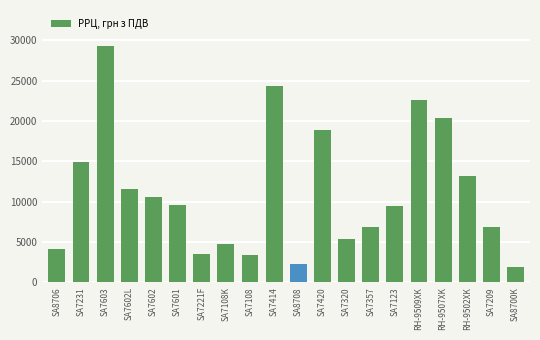

What is the change in value from SA7414 to SA7123?

-14912